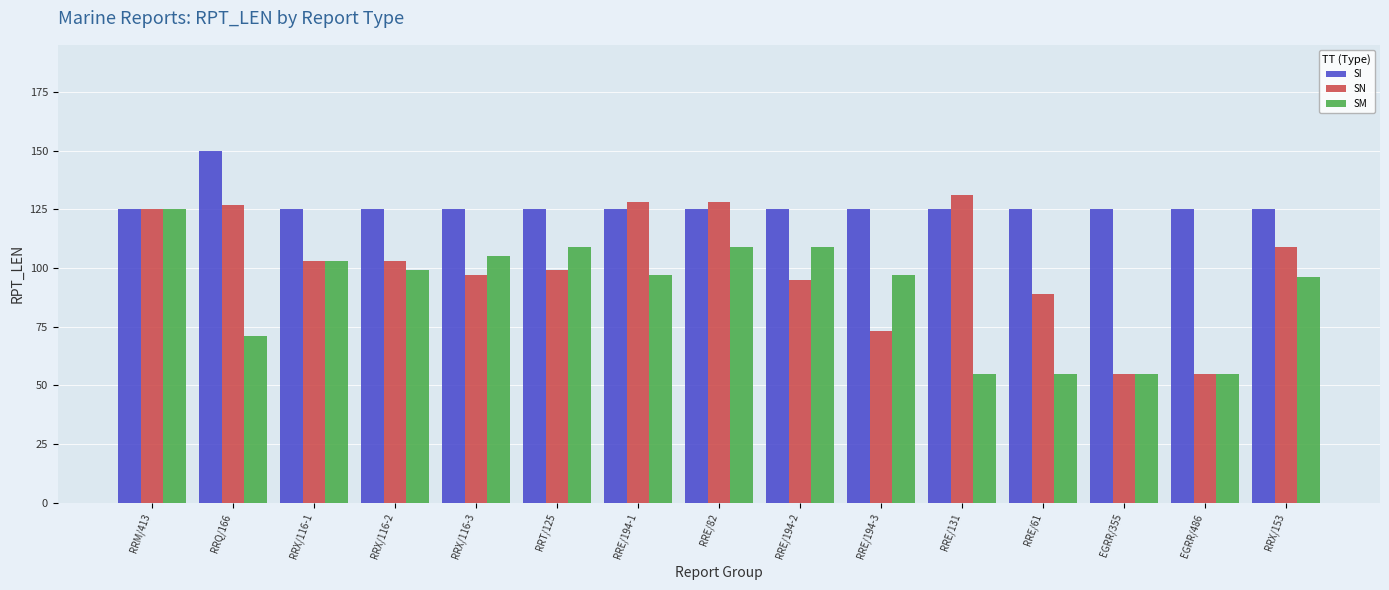

What position from the right is RRE/82?

8